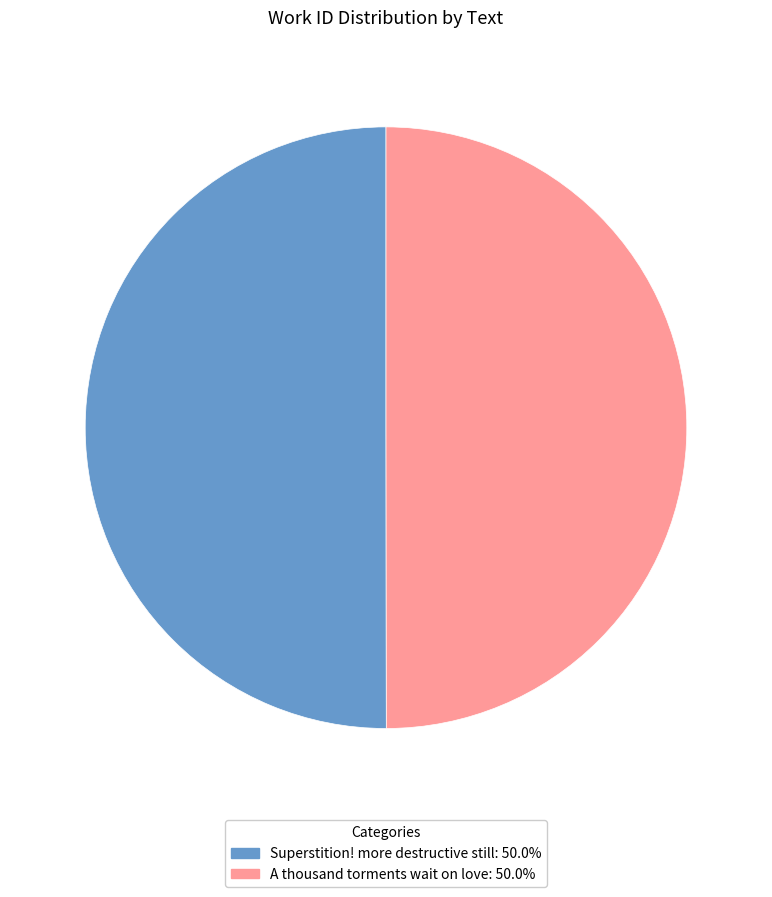

What is the ratio of the value at Superstition! more destructive still: 50.0% to the value at A thousand torments wait on love: 50.0%?

1.0